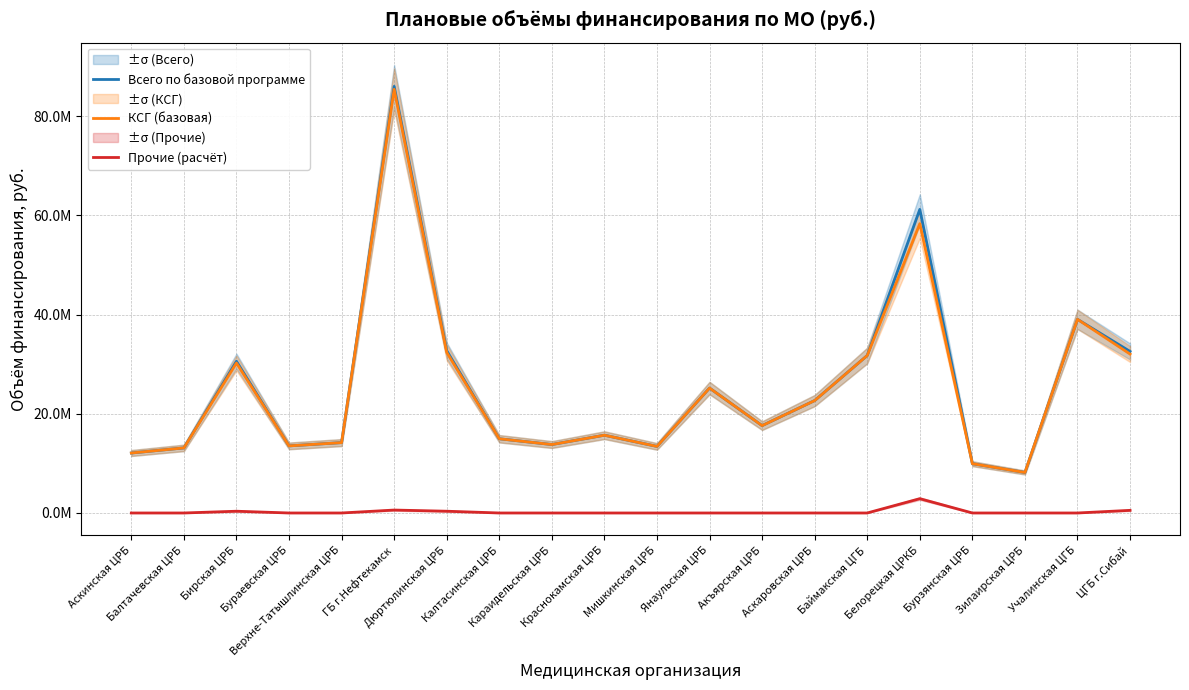

What is the difference between the КСГ (базовая) values at Калтасинская ЦРБ and Мишкинская ЦРБ?

1542358